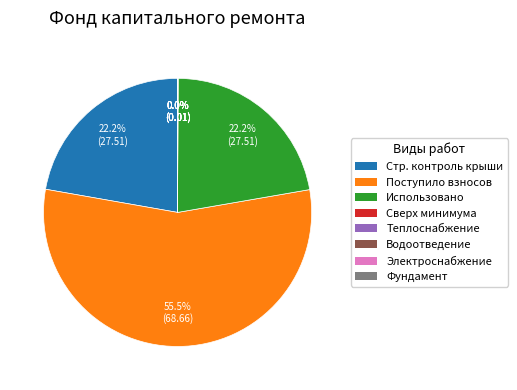

Does any single category account for the majority?

Yes